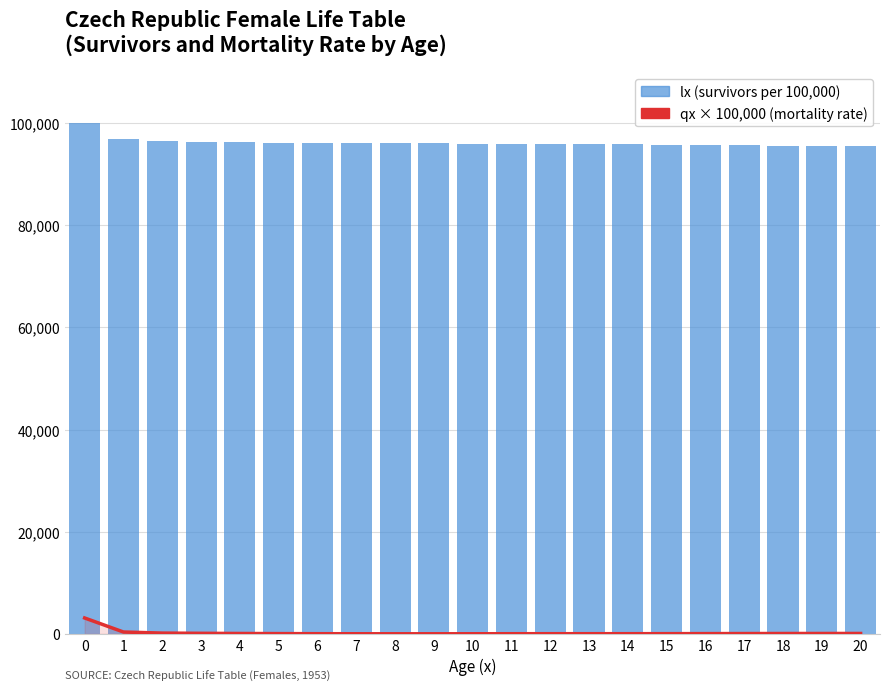

List the series in order of their peak value, lowest first.

qx × 100,000 (mortality rate), lx (survivors per 100,000)